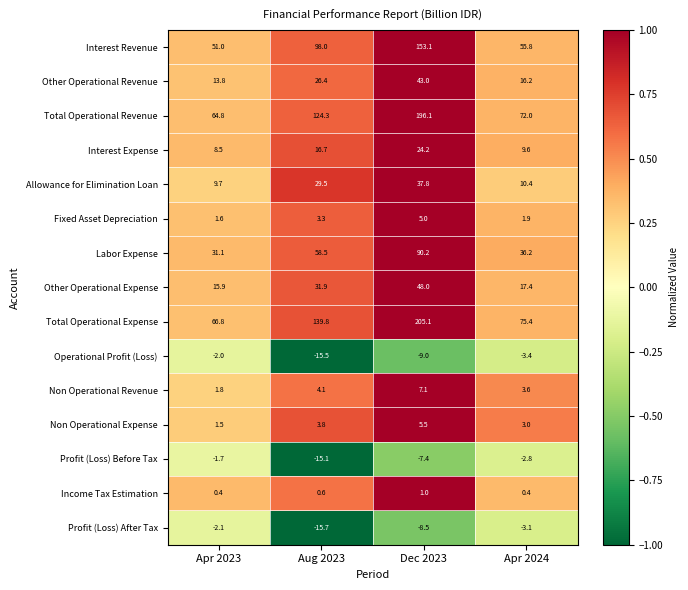

What is the sum of the Total Operational Revenue values at Aug 2023 and Apr 2024?

196.3